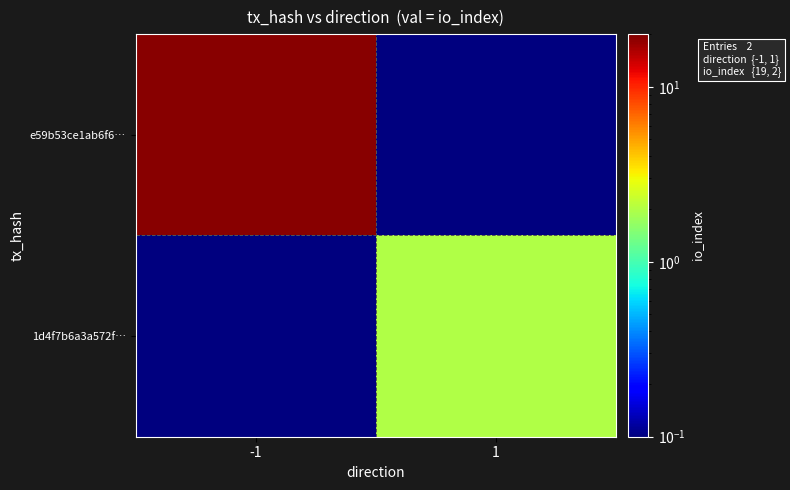

Rank the series at 1 from lowest to highest value.

e59b53ce1ab6f6…, 1d4f7b6a3a572f…